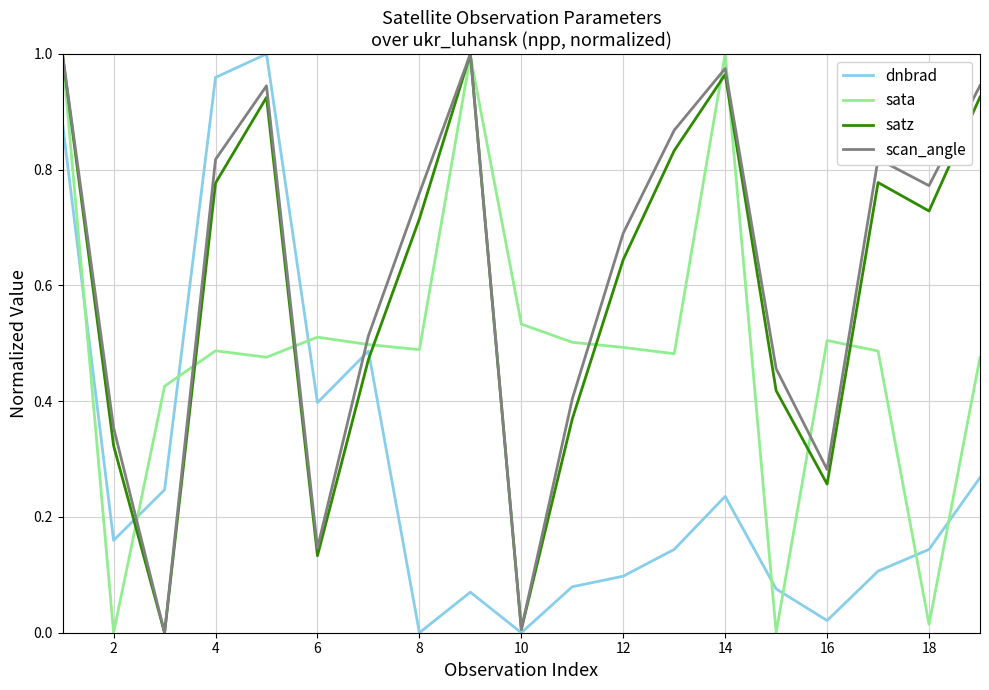

True or false: sata and dnbrad intersect in this chart.

True